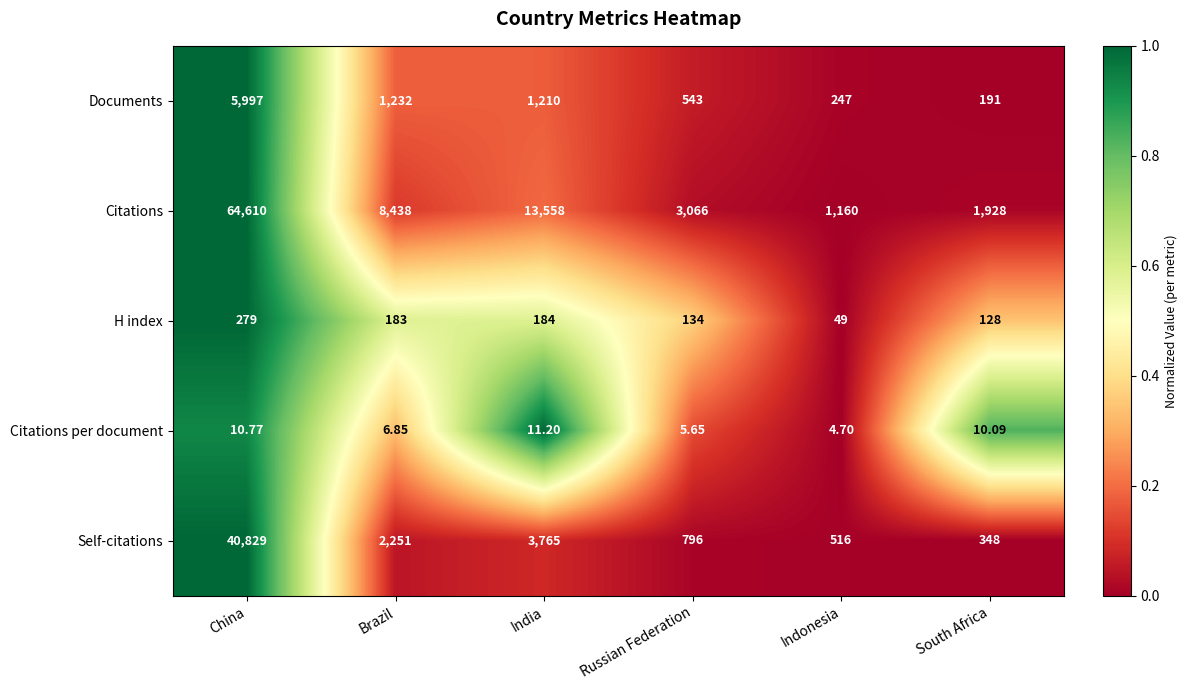

What is the spread (max minus min) of values at India?

13546.8